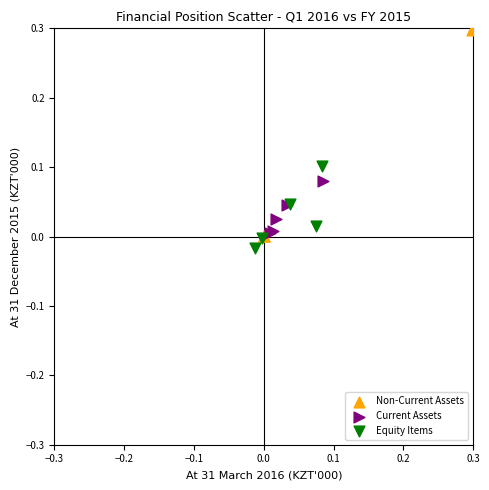

What are all the series names shown in the legend?

Non-Current Assets, Current Assets, Equity Items